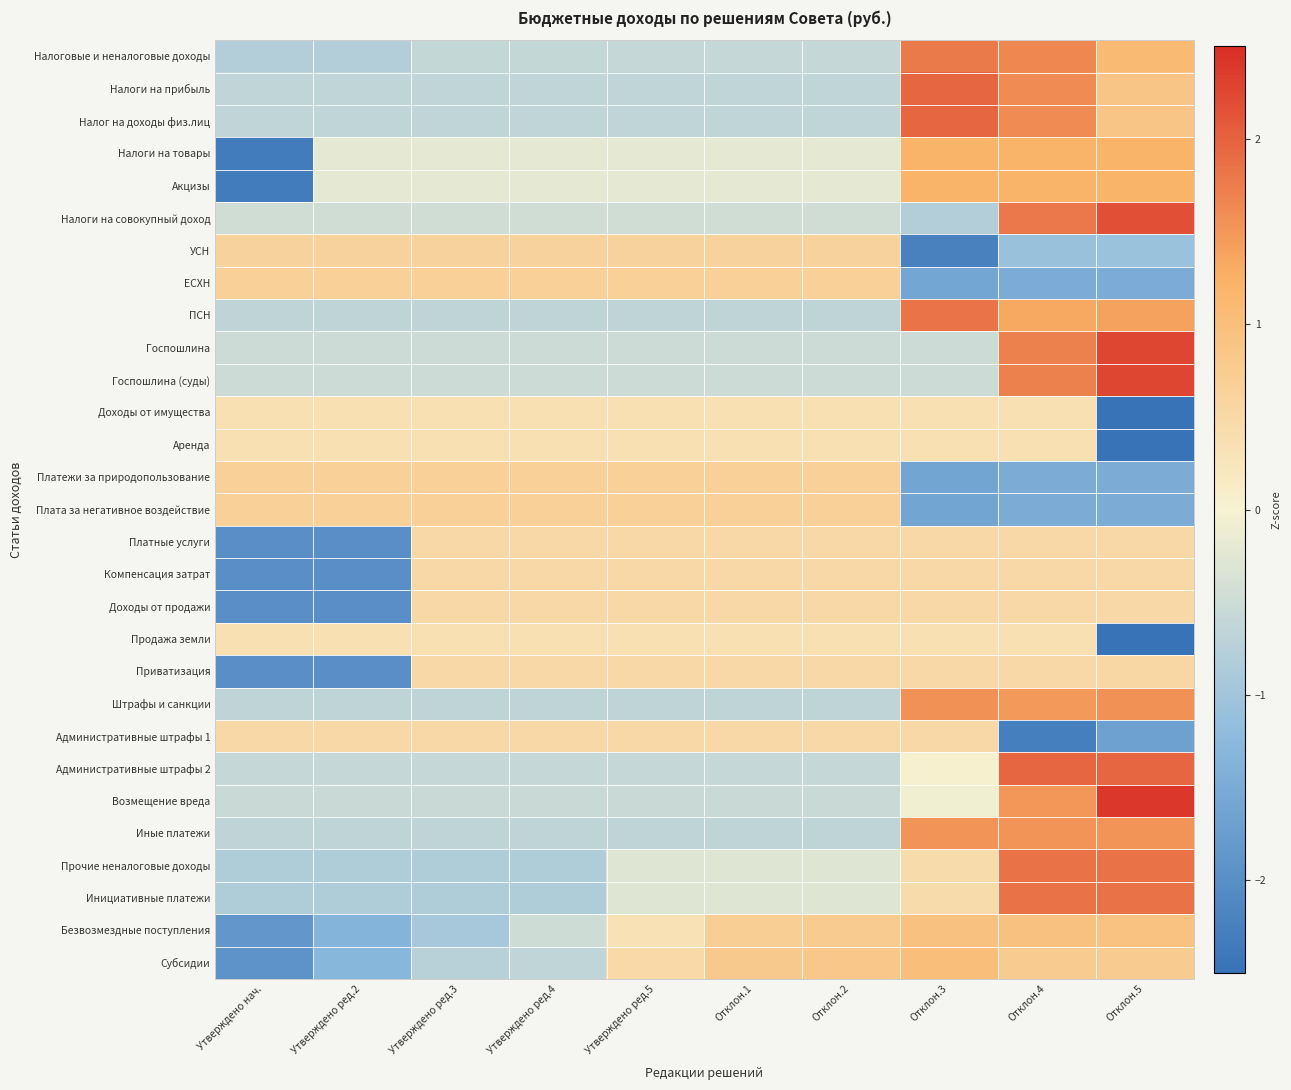

Reading right to left, list all the values displayed in this chart.

Налоговые и неналоговые доходы: Отклон.5=1.1	Отклон.4=1.6	Отклон.3=1.8	Отклон.2=-0.6	Отклон.1=-0.6	Утверждено ред.5=-0.6	Утверждено ред.4=-0.6	Утверждено ред.3=-0.6	Утверждено ред.2=-0.8	Утверждено нач.=-0.8
Налоги на прибыль: Отклон.5=0.9	Отклон.4=1.6	Отклон.3=2.0	Отклон.2=-0.6	Отклон.1=-0.6	Утверждено ред.5=-0.6	Утверждено ред.4=-0.6	Утверждено ред.3=-0.6	Утверждено ред.2=-0.6	Утверждено нач.=-0.6
Налог на доходы физ.лиц: Отклон.5=0.9	Отклон.4=1.6	Отклон.3=2.0	Отклон.2=-0.6	Отклон.1=-0.6	Утверждено ред.5=-0.6	Утверждено ред.4=-0.6	Утверждено ред.3=-0.6	Утверждено ред.2=-0.6	Утверждено нач.=-0.6
Налоги на товары: Отклон.5=1.2	Отклон.4=1.2	Отклон.3=1.2	Отклон.2=-0.2	Отклон.1=-0.2	Утверждено ред.5=-0.2	Утверждено ред.4=-0.2	Утверждено ред.3=-0.2	Утверждено ред.2=-0.2	Утверждено нач.=-2.3
Акцизы: Отклон.5=1.2	Отклон.4=1.2	Отклон.3=1.2	Отклон.2=-0.2	Отклон.1=-0.2	Утверждено ред.5=-0.2	Утверждено ред.4=-0.2	Утверждено ред.3=-0.2	Утверждено ред.2=-0.2	Утверждено нач.=-2.3
Налоги на совокупный доход: Отклон.5=2.2	Отклон.4=1.8	Отклон.3=-0.8	Отклон.2=-0.5	Отклон.1=-0.5	Утверждено ред.5=-0.5	Утверждено ред.4=-0.5	Утверждено ред.3=-0.5	Утверждено ред.2=-0.5	Утверждено нач.=-0.5
УСН: Отклон.5=-1.1	Отклон.4=-1.1	Отклон.3=-2.2	Отклон.2=0.6	Отклон.1=0.6	Утверждено ред.5=0.6	Утверждено ред.4=0.6	Утверждено ред.3=0.6	Утверждено ред.2=0.6	Утверждено нач.=0.6
ЕСХН: Отклон.5=-1.5	Отклон.4=-1.5	Отклон.3=-1.6	Отклон.2=0.7	Отклон.1=0.7	Утверждено ред.5=0.7	Утверждено ред.4=0.7	Утверждено ред.3=0.7	Утверждено ред.2=0.7	Утверждено нач.=0.7
ПСН: Отклон.5=1.4	Отклон.4=1.3	Отклон.3=1.8	Отклон.2=-0.6	Отклон.1=-0.6	Утверждено ред.5=-0.6	Утверждено ред.4=-0.6	Утверждено ред.3=-0.6	Утверждено ред.2=-0.6	Утверждено нач.=-0.6
Госпошлина: Отклон.5=2.3	Отклон.4=1.7	Отклон.3=-0.5	Отклон.2=-0.5	Отклон.1=-0.5	Утверждено ред.5=-0.5	Утверждено ред.4=-0.5	Утверждено ред.3=-0.5	Утверждено ред.2=-0.5	Утверждено нач.=-0.5
Госпошлина (суды): Отклон.5=2.3	Отклон.4=1.7	Отклон.3=-0.5	Отклон.2=-0.5	Отклон.1=-0.5	Утверждено ред.5=-0.5	Утверждено ред.4=-0.5	Утверждено ред.3=-0.5	Утверждено ред.2=-0.5	Утверждено нач.=-0.5
Доходы от имущества: Отклон.5=-2.5	Отклон.4=0.3	Отклон.3=0.3	Отклон.2=0.3	Отклон.1=0.3	Утверждено ред.5=0.3	Утверждено ред.4=0.3	Утверждено ред.3=0.3	Утверждено ред.2=0.3	Утверждено нач.=0.3
Аренда: Отклон.5=-2.5	Отклон.4=0.3	Отклон.3=0.3	Отклон.2=0.3	Отклон.1=0.3	Утверждено ред.5=0.3	Утверждено ред.4=0.3	Утверждено ред.3=0.3	Утверждено ред.2=0.3	Утверждено нач.=0.3
Платежи за природопользование: Отклон.5=-1.5	Отклон.4=-1.5	Отклон.3=-1.6	Отклон.2=0.7	Отклон.1=0.7	Утверждено ред.5=0.7	Утверждено ред.4=0.7	Утверждено ред.3=0.7	Утверждено ред.2=0.7	Утверждено нач.=0.7
Плата за негативное воздействие: Отклон.5=-1.5	Отклон.4=-1.5	Отклон.3=-1.6	Отклон.2=0.7	Отклон.1=0.7	Утверждено ред.5=0.7	Утверждено ред.4=0.7	Утверждено ред.3=0.7	Утверждено ред.2=0.7	Утверждено нач.=0.7
Платные услуги: Отклон.5=0.5	Отклон.4=0.5	Отклон.3=0.5	Отклон.2=0.5	Отклон.1=0.5	Утверждено ред.5=0.5	Утверждено ред.4=0.5	Утверждено ред.3=0.5	Утверждено ред.2=-2.0	Утверждено нач.=-2.0
Компенсация затрат: Отклон.5=0.5	Отклон.4=0.5	Отклон.3=0.5	Отклон.2=0.5	Отклон.1=0.5	Утверждено ред.5=0.5	Утверждено ред.4=0.5	Утверждено ред.3=0.5	Утверждено ред.2=-2.0	Утверждено нач.=-2.0
Доходы от продажи: Отклон.5=0.5	Отклон.4=0.5	Отклон.3=0.5	Отклон.2=0.5	Отклон.1=0.5	Утверждено ред.5=0.5	Утверждено ред.4=0.5	Утверждено ред.3=0.5	Утверждено ред.2=-2.0	Утверждено нач.=-2.0
Продажа земли: Отклон.5=-2.5	Отклон.4=0.3	Отклон.3=0.3	Отклон.2=0.3	Отклон.1=0.3	Утверждено ред.5=0.3	Утверждено ред.4=0.3	Утверждено ред.3=0.3	Утверждено ред.2=0.3	Утверждено нач.=0.3
Приватизация: Отклон.5=0.5	Отклон.4=0.5	Отклон.3=0.5	Отклон.2=0.5	Отклон.1=0.5	Утверждено ред.5=0.5	Утверждено ред.4=0.5	Утверждено ред.3=0.5	Утверждено ред.2=-2.0	Утверждено нач.=-2.0
Штрафы и санкции: Отклон.5=1.6	Отклон.4=1.5	Отклон.3=1.6	Отклон.2=-0.7	Отклон.1=-0.7	Утверждено ред.5=-0.7	Утверждено ред.4=-0.7	Утверждено ред.3=-0.7	Утверждено ред.2=-0.7	Утверждено нач.=-0.7
Административные штрафы 1: Отклон.5=-1.7	Отклон.4=-2.3	Отклон.3=0.5	Отклон.2=0.5	Отклон.1=0.5	Утверждено ред.5=0.5	Утверждено ред.4=0.5	Утверждено ред.3=0.5	Утверждено ред.2=0.5	Утверждено нач.=0.5
Административные штрафы 2: Отклон.5=2.0	Отклон.4=2.0	Отклон.3=0.0	Отклон.2=-0.6	Отклон.1=-0.6	Утверждено ред.5=-0.6	Утверждено ред.4=-0.6	Утверждено ред.3=-0.6	Утверждено ред.2=-0.6	Утверждено нач.=-0.6
Возмещение вреда: Отклон.5=2.4	Отклон.4=1.5	Отклон.3=-0.1	Отклон.2=-0.5	Отклон.1=-0.5	Утверждено ред.5=-0.5	Утверждено ред.4=-0.5	Утверждено ред.3=-0.5	Утверждено ред.2=-0.5	Утверждено нач.=-0.5
Иные платежи: Отклон.5=1.5	Отклон.4=1.5	Отклон.3=1.5	Отклон.2=-0.7	Отклон.1=-0.7	Утверждено ред.5=-0.7	Утверждено ред.4=-0.7	Утверждено ред.3=-0.7	Утверждено ред.2=-0.7	Утверждено нач.=-0.7
Прочие неналоговые доходы: Отклон.5=1.9	Отклон.4=1.9	Отклон.3=0.4	Отклон.2=-0.3	Отклон.1=-0.3	Утверждено ред.5=-0.3	Утверждено ред.4=-0.8	Утверждено ред.3=-0.8	Утверждено ред.2=-0.8	Утверждено нач.=-0.8
Инициативные платежи: Отклон.5=1.9	Отклон.4=1.9	Отклон.3=0.4	Отклон.2=-0.3	Отклон.1=-0.3	Утверждено ред.5=-0.3	Утверждено ред.4=-0.8	Утверждено ред.3=-0.8	Утверждено ред.2=-0.8	Утверждено нач.=-0.8
Безвозмездные поступления: Отклон.5=0.9	Отклон.4=0.9	Отклон.3=1.0	Отклон.2=0.7	Отклон.1=0.7	Утверждено ред.5=0.3	Утверждено ред.4=-0.5	Утверждено ред.3=-0.9	Утверждено ред.2=-1.3	Утверждено нач.=-1.8
Субсидии: Отклон.5=0.8	Отклон.4=0.8	Отклон.3=1.0	Отклон.2=0.8	Отклон.1=0.8	Утверждено ред.5=0.5	Утверждено ред.4=-0.6	Утверждено ред.3=-0.7	Утверждено ред.2=-1.3	Утверждено нач.=-1.9